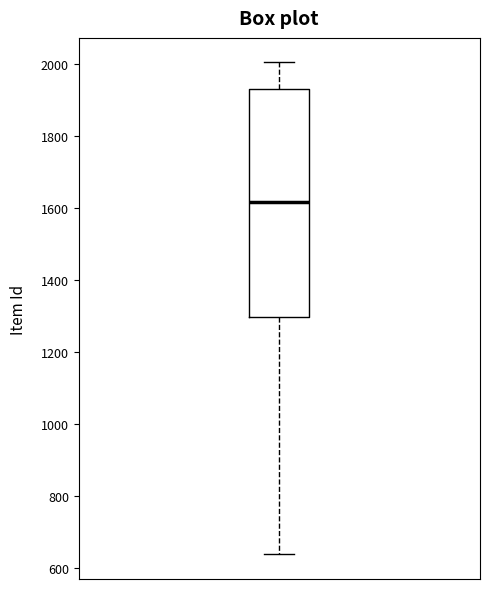

Where is the upper edge of the box on the y-axis? The values are not printed on the chart, so give them approximately, as read against the axis.

1920